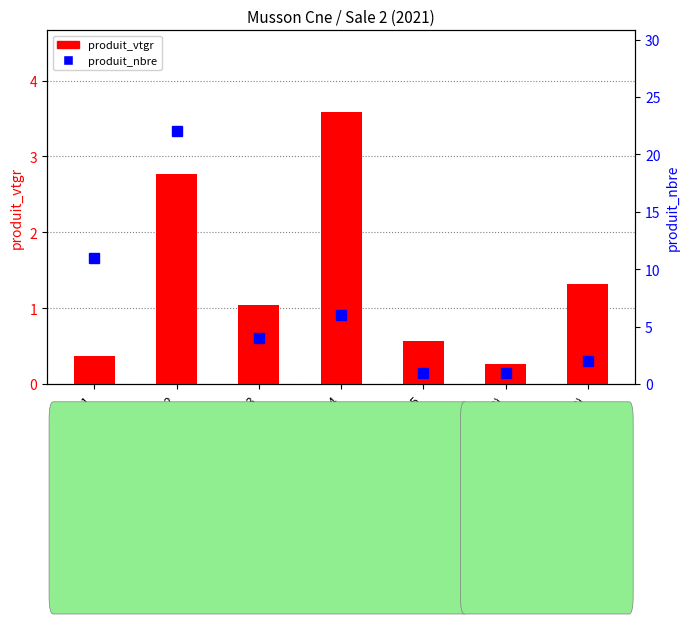

Reading left to right, what are all the values shown in this chart?

produit_vtgr: 0.4	2.8	1.0	3.6	0.6	0.3	1.3
produit_nbre: 11.0	22.0	4.0	6.0	1.0	1.0	2.0